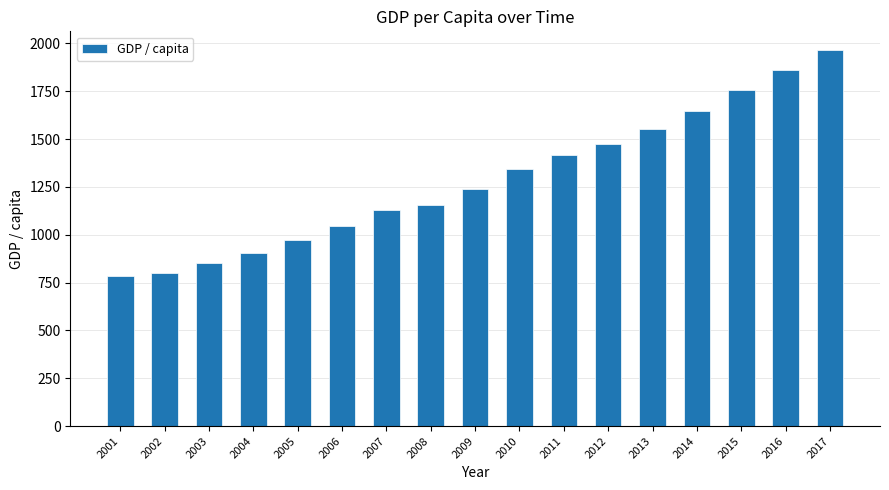

How many bars are there in total?

17